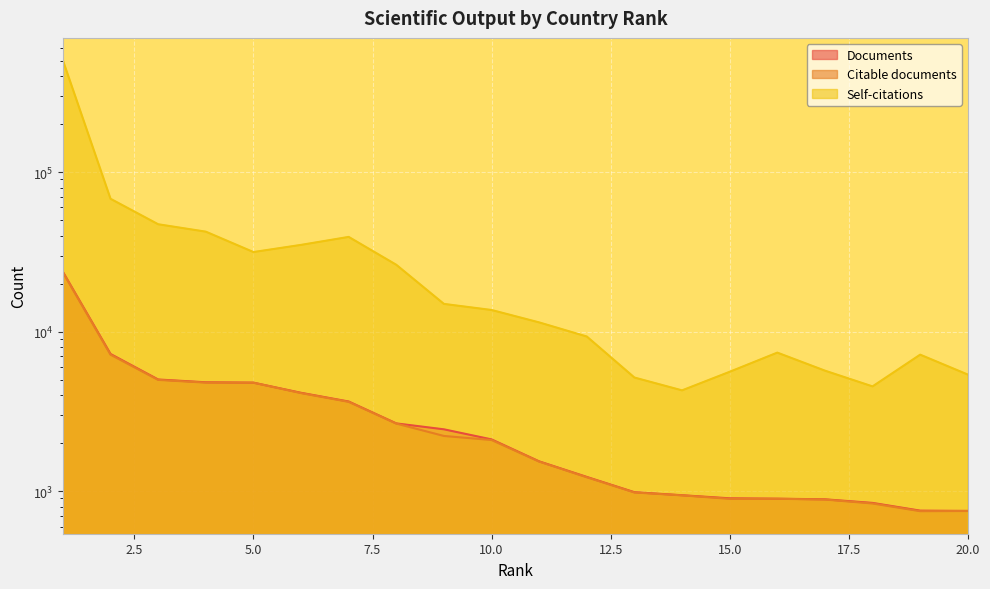

At how many categories does at least one series exceed 109865?

1